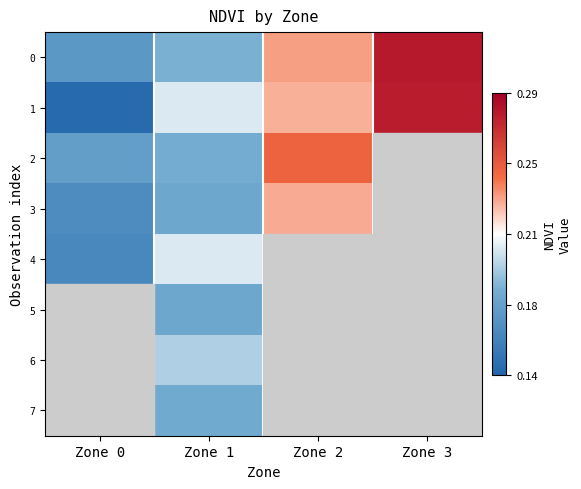

At how many categories does at least one series exceed 0?

4